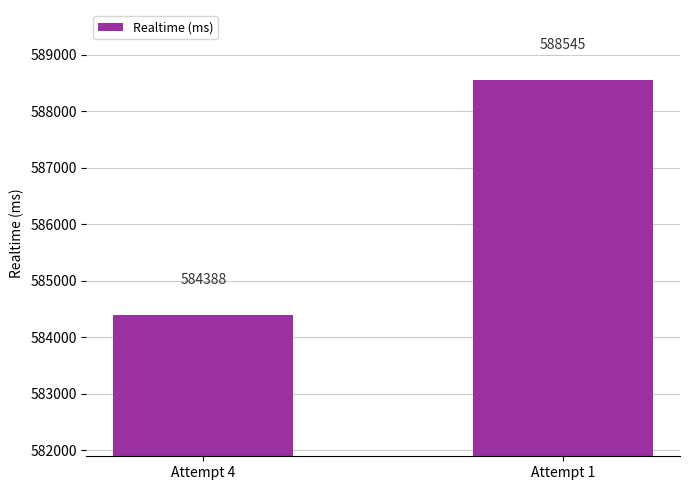

Which category has the highest value across all series?

Attempt 1